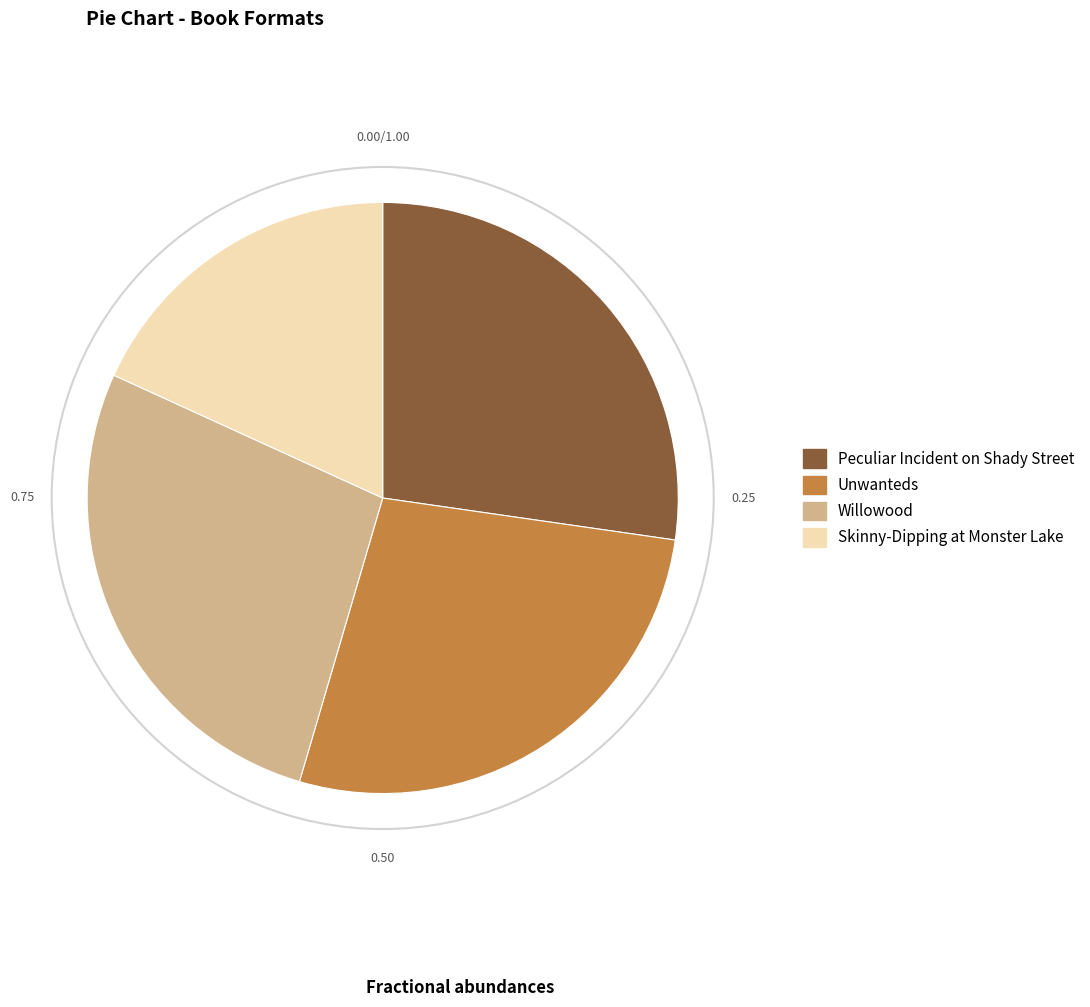

Count the number of slices in the pie.

4